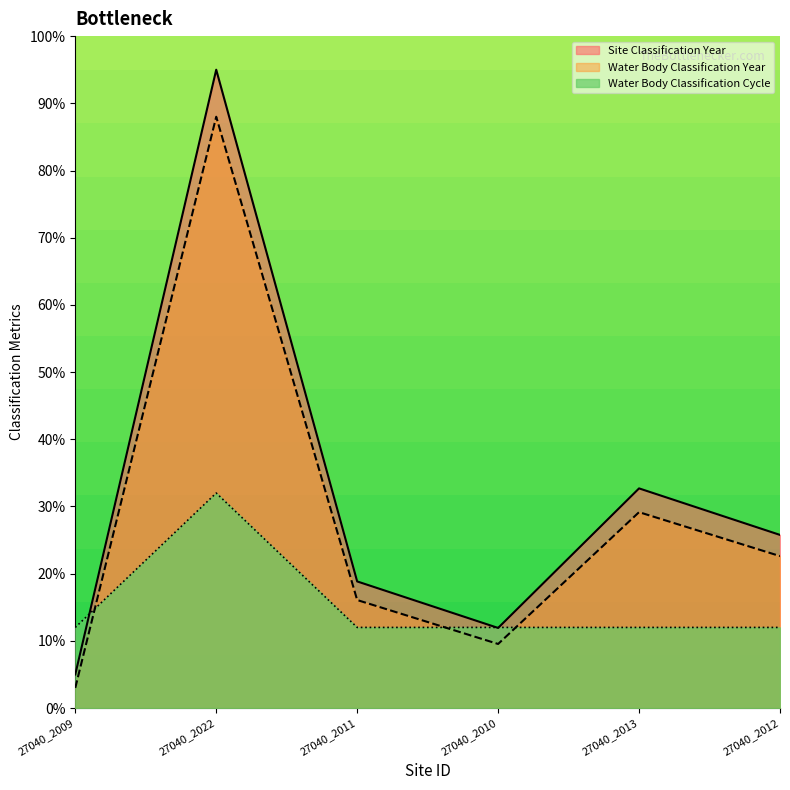

List the series in order of their overall mean, lowest first.

Water Body Classification Cycle, Water Body Classification Year, Site Classification Year